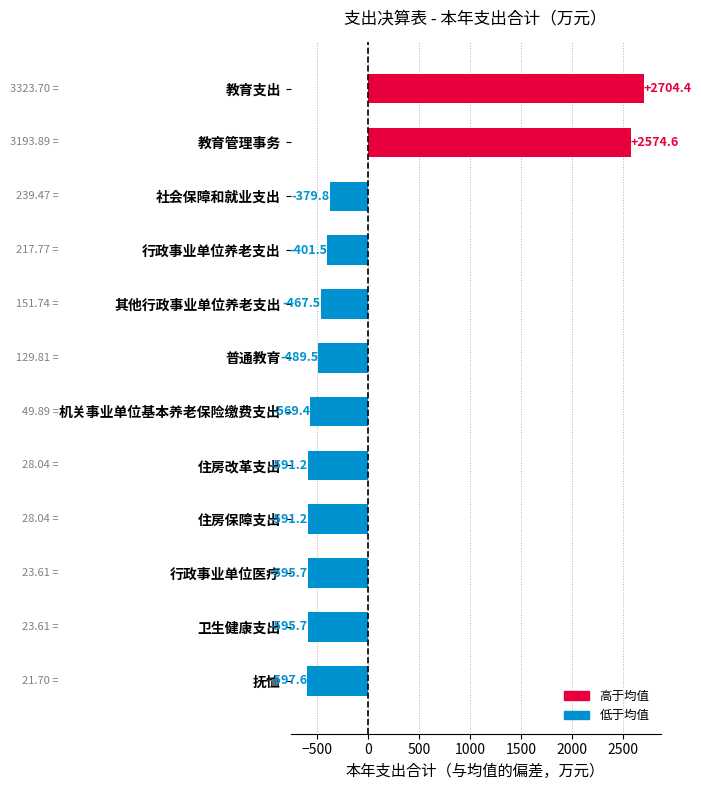

Which category has the lowest value across all series?

抚恤